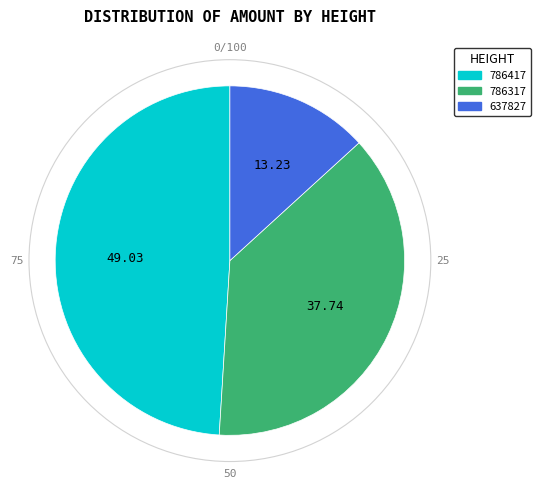

Is the sum of 786417 and 637827 greater than half?

Yes